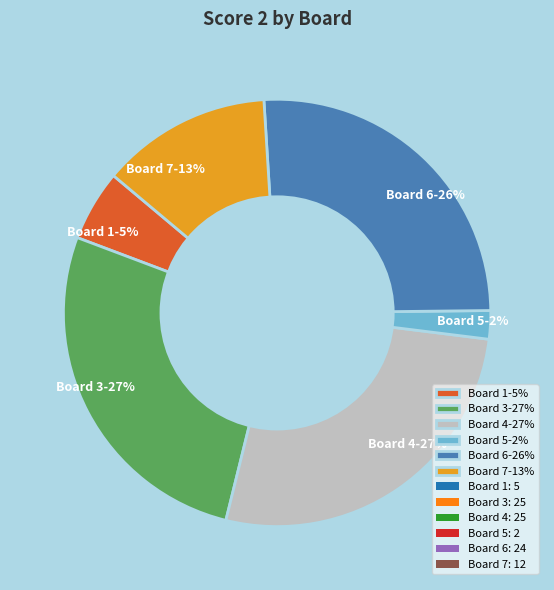

Is the sum of Board 6-26% and Board 3-27% greater than half?

Yes